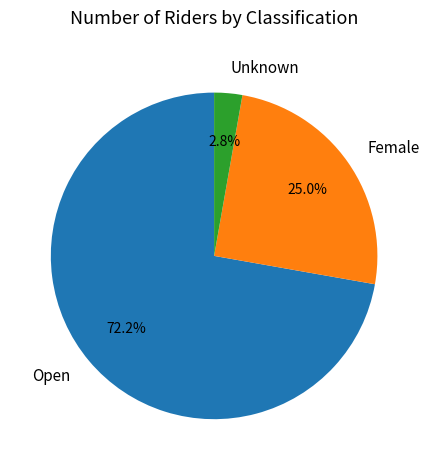

To the nearest percent, what percentage of the pie is Unknown?

3%